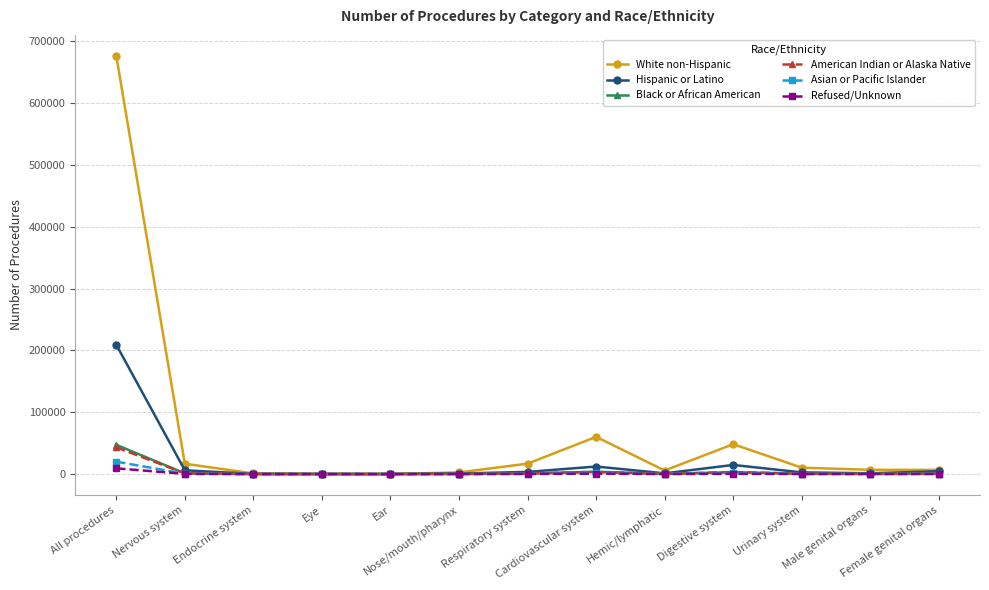

How many values in the Refused/Unknown series are below 106?

6